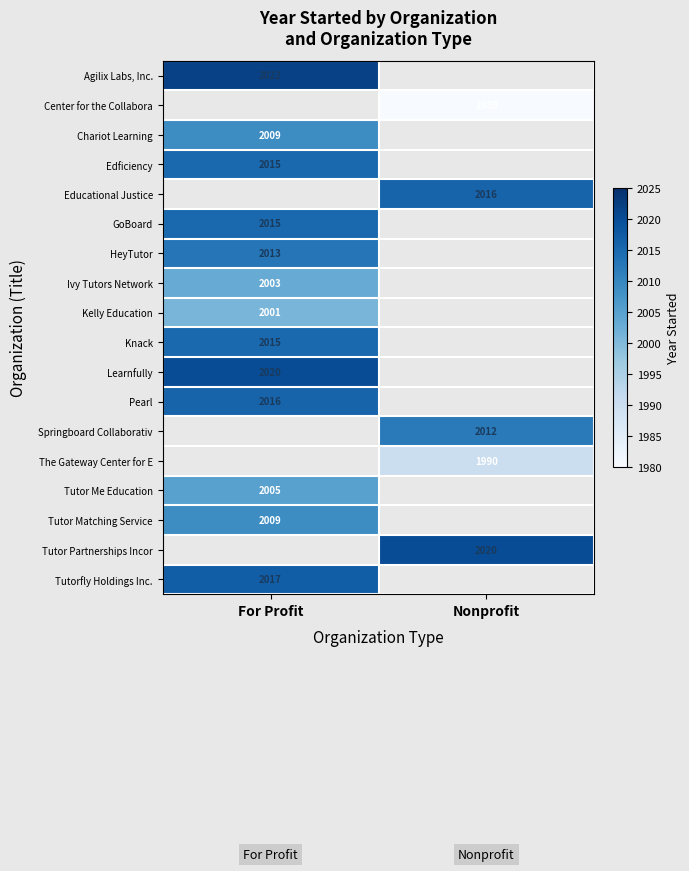

At how many categories does at least one series exceed 2015?

2